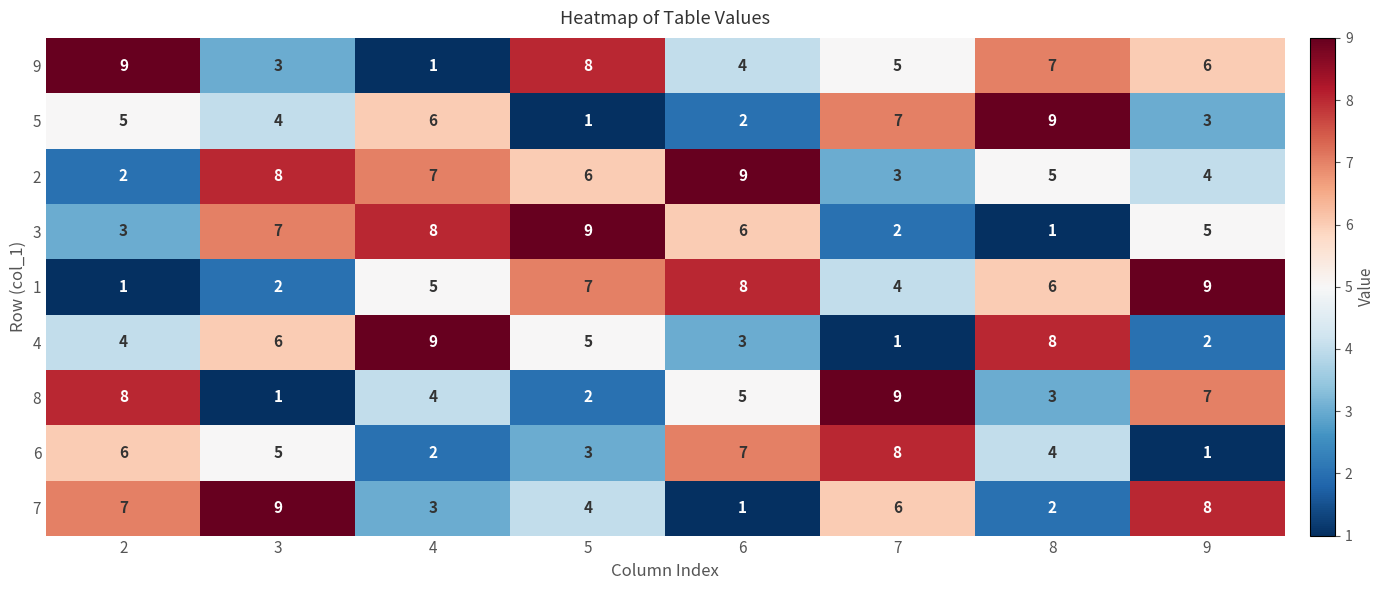

What is the average value of the 7 series?

5